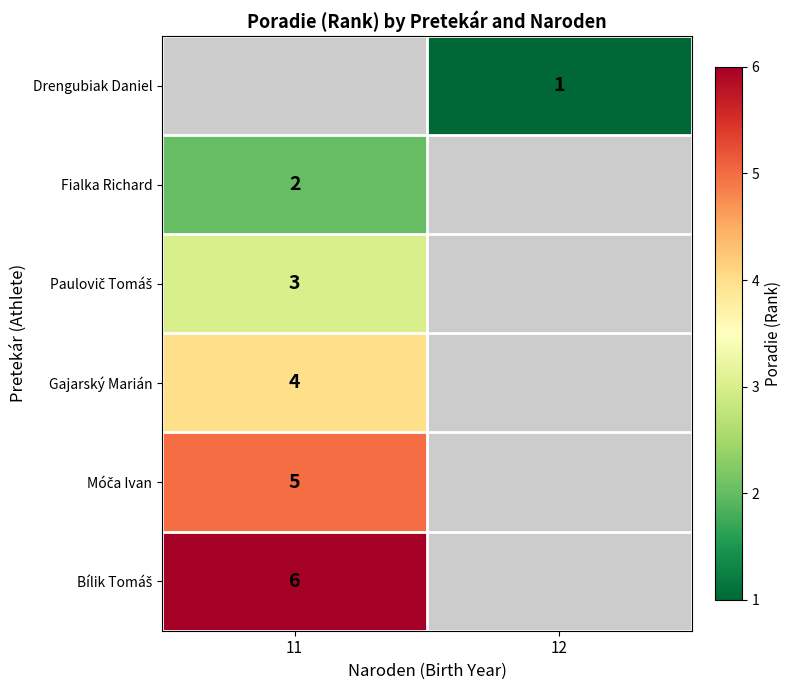

True or false: Gajarský Marián has a value of 4 at 11.

True